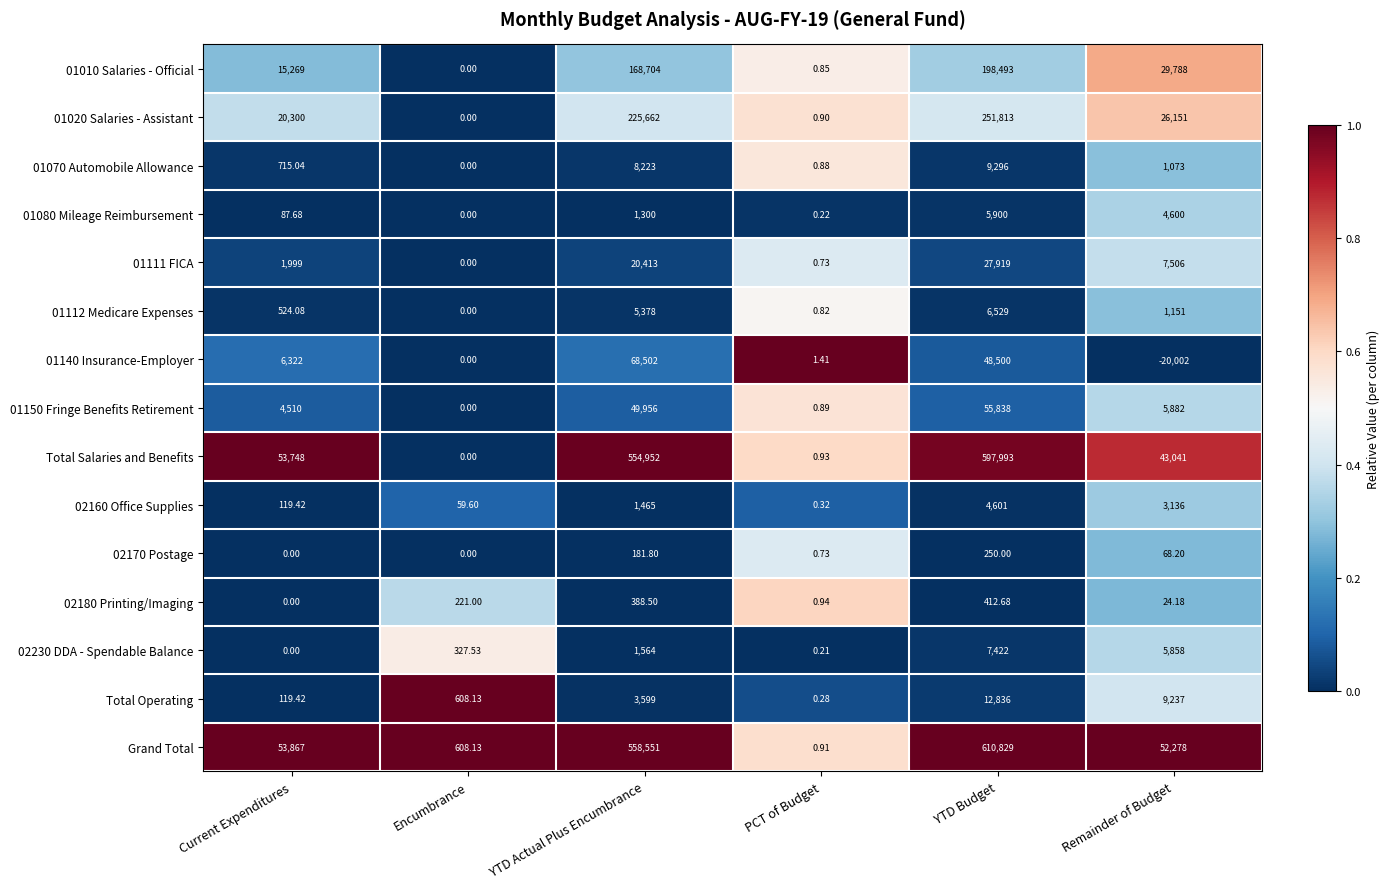

At which label does 01112 Medicare Expenses first exceed 1151?

YTD Actual Plus Encumbrance